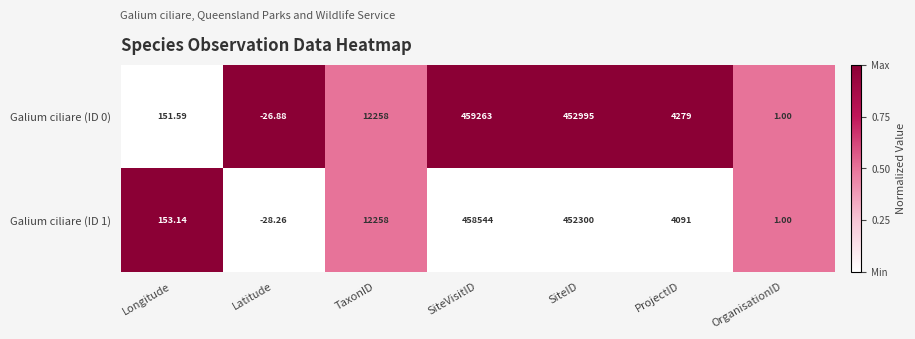

Which category has the lowest value in the Galium ciliare (ID 1) series?

Latitude